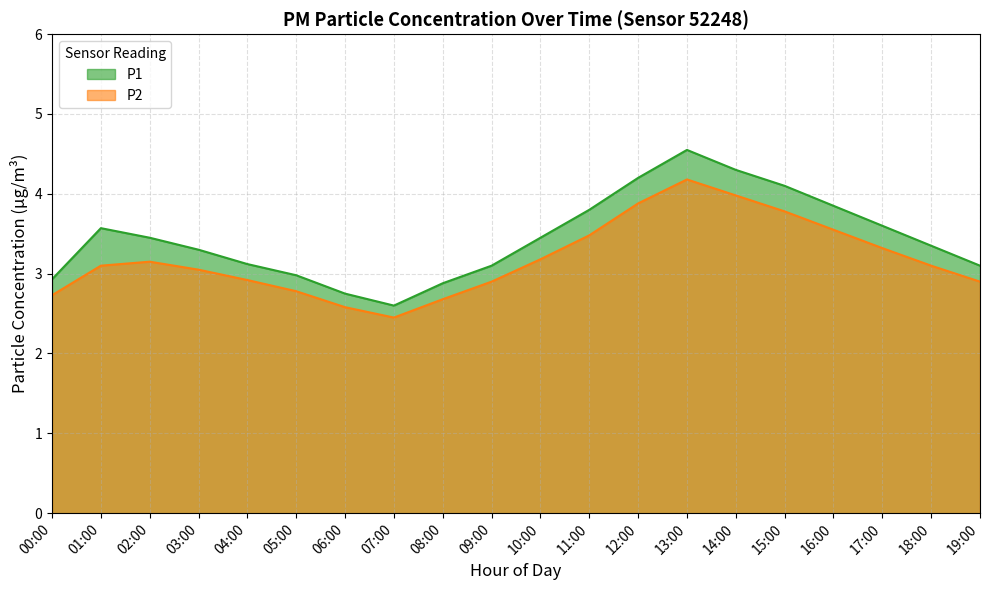

What are all the series names shown in the legend?

P1, P2